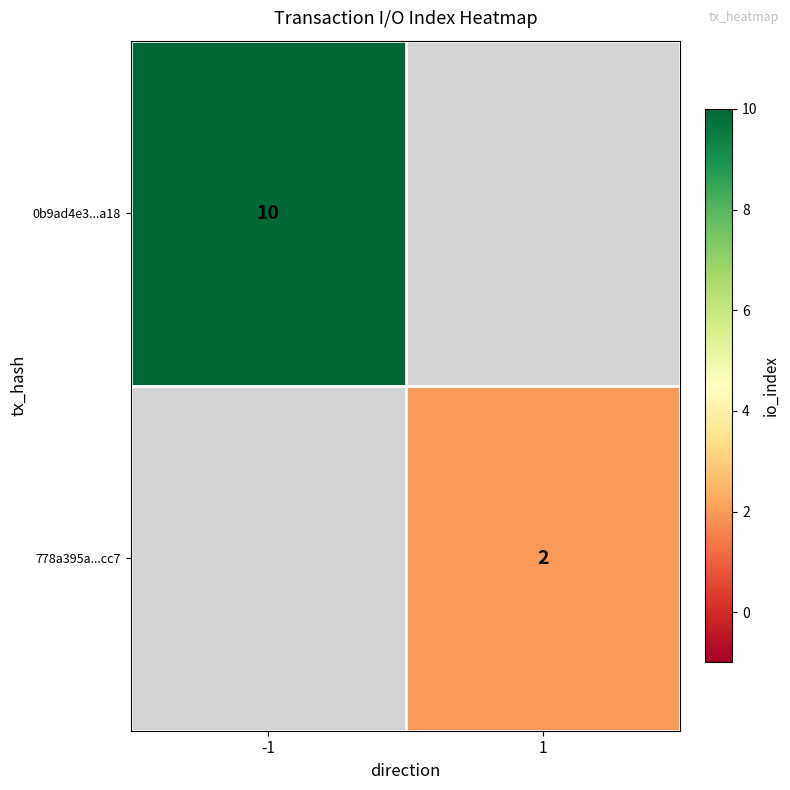

Is the value of 0b9ad4e3...a18 at -1 greater than the value of 778a395a...cc7 at 1?

Yes